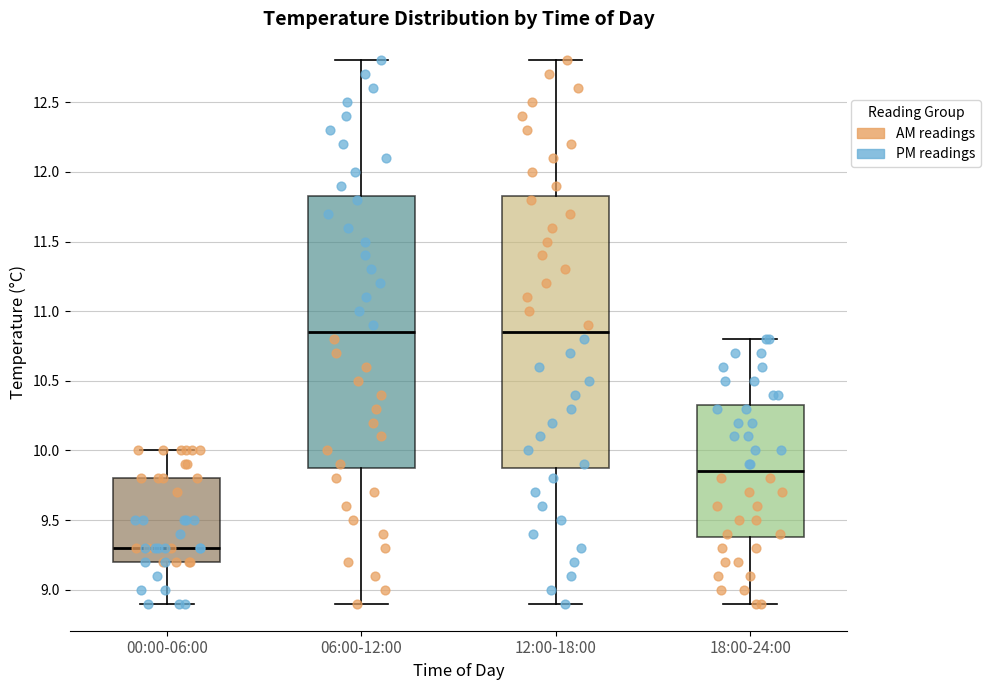

Where does the median line of the box for 12:00-18:00 sit on the y-axis? The values are not printed on the chart, so give them approximately, as read against the axis.

10.85